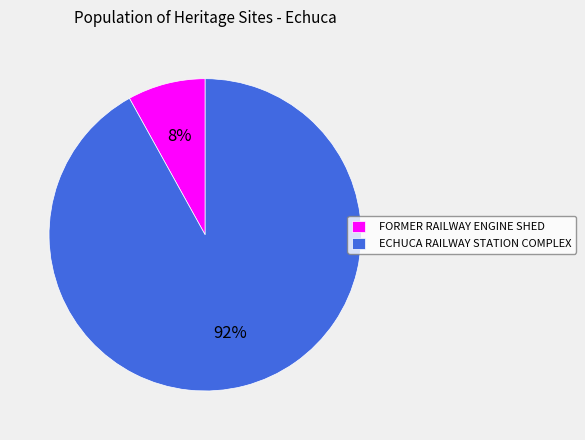

How many slices are in this pie chart?

2